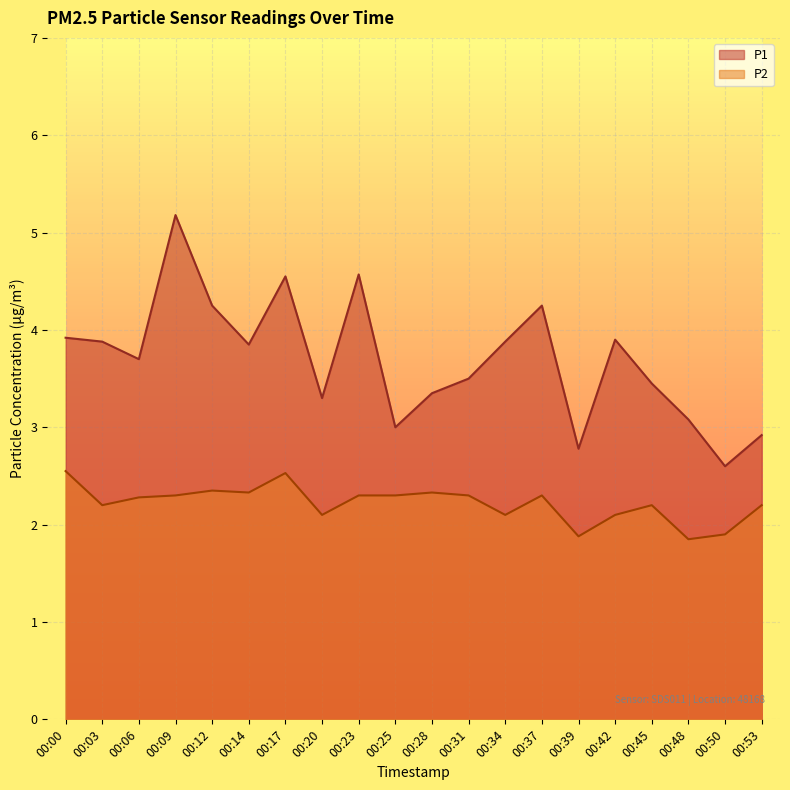

Reading right to left, list all the values displayed in this chart.

P1: 00:53=2.9	00:50=2.6	00:48=3.1	00:45=3.5	00:42=3.9	00:39=2.8	00:37=4.2	00:34=3.9	00:31=3.5	00:28=3.4	00:25=3.0	00:23=4.6	00:20=3.3	00:17=4.5	00:14=3.9	00:12=4.2	00:09=5.2	00:06=3.7	00:03=3.9	00:00=3.9
P2: 00:53=2.2	00:50=1.9	00:48=1.9	00:45=2.2	00:42=2.1	00:39=1.9	00:37=2.3	00:34=2.1	00:31=2.3	00:28=2.3	00:25=2.3	00:23=2.3	00:20=2.1	00:17=2.5	00:14=2.3	00:12=2.4	00:09=2.3	00:06=2.3	00:03=2.2	00:00=2.5